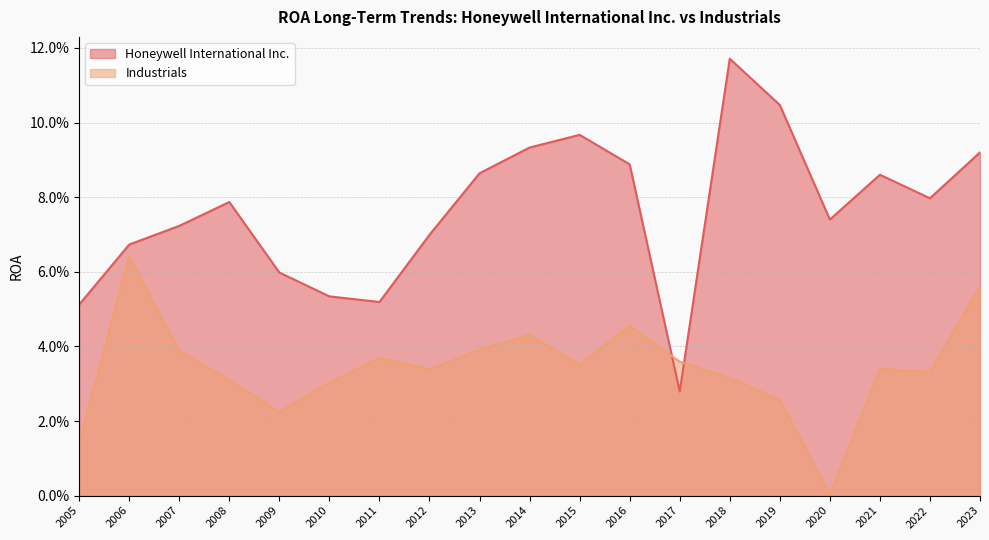

How many series are shown in this chart?

2